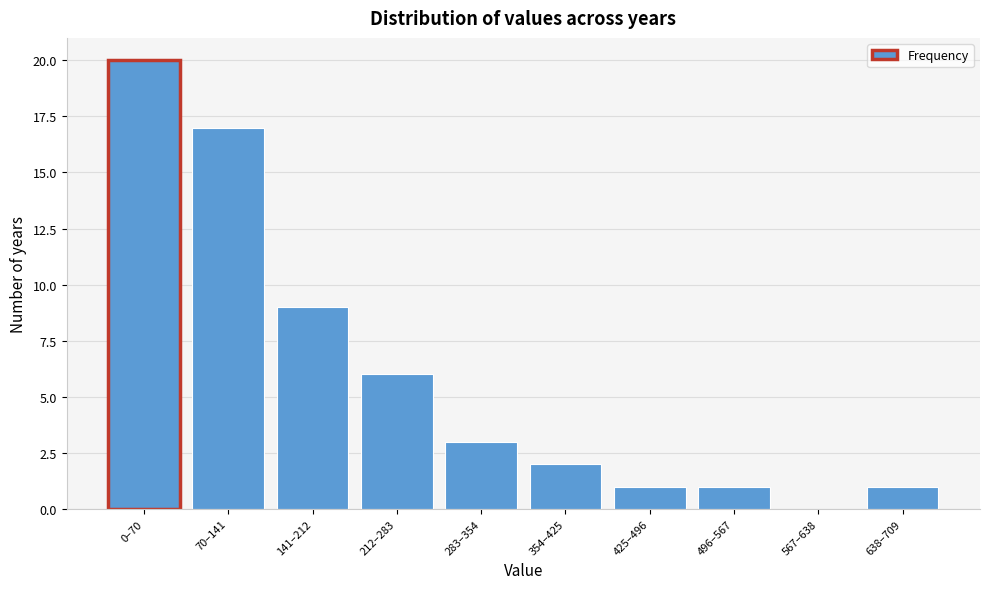

Reading right to left, list all the values displayed in this chart.

638–709=1	567–638=0	496–567=1	425–496=1	354–425=2	283–354=3	212–283=6	141–212=9	70–141=17	0–70=20